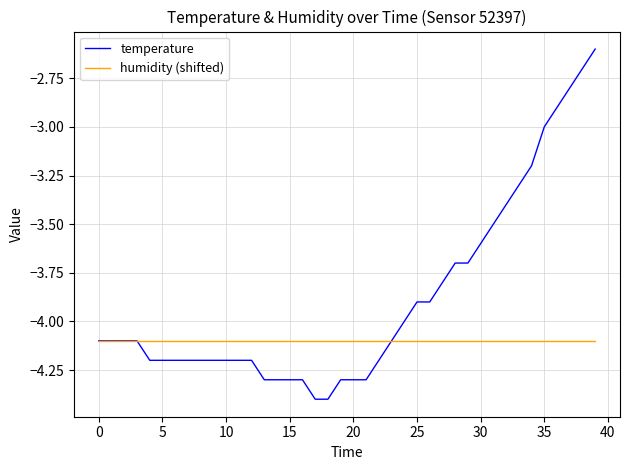

How many lines are shown in the chart?

2